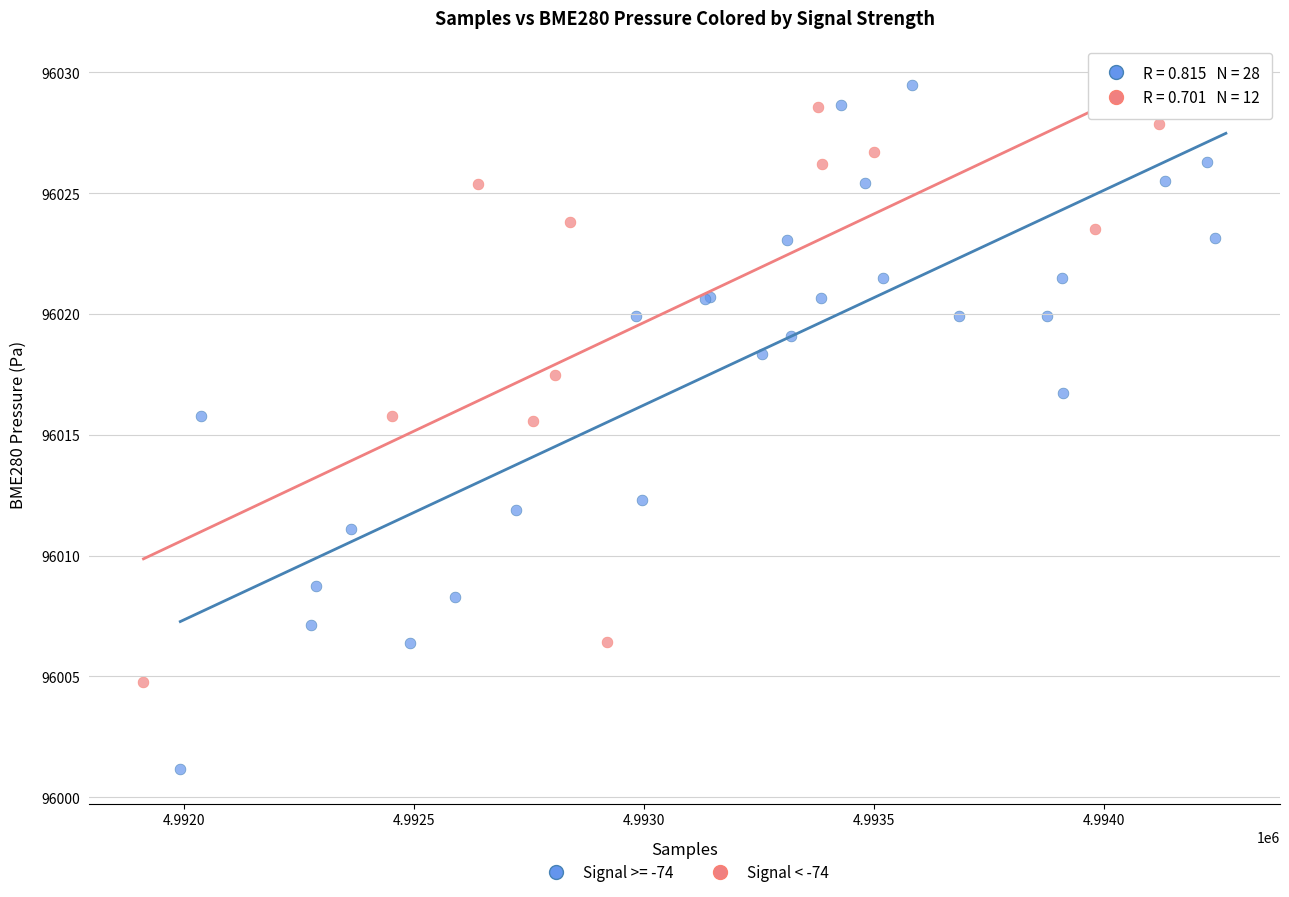

Which series contains the lowest Y value?

Signal >= -74